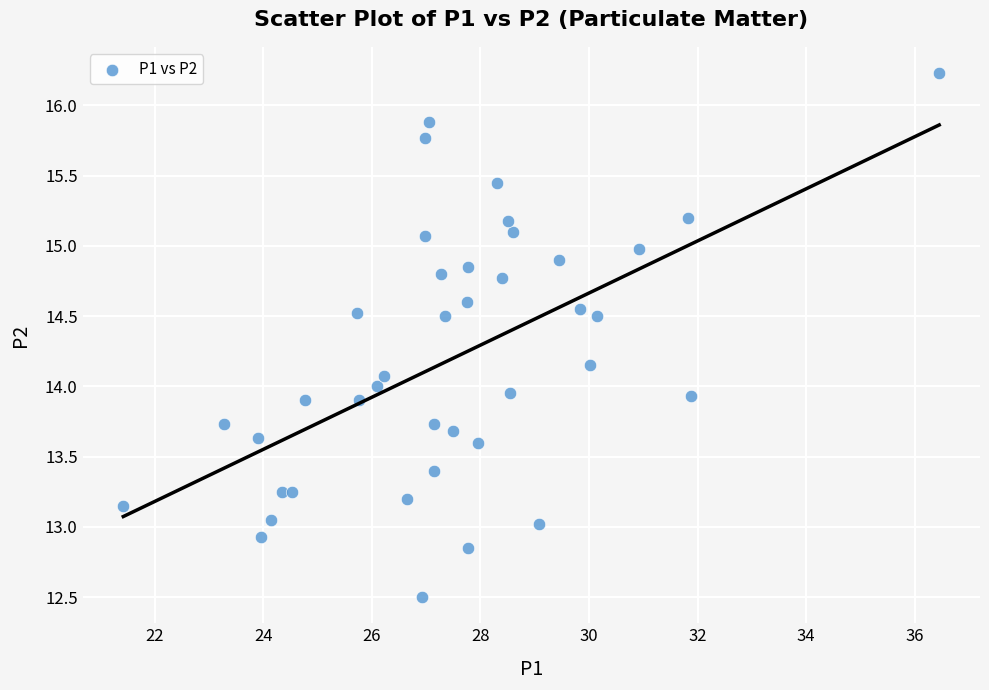

What is the range of Y values (max minus min)?

3.7